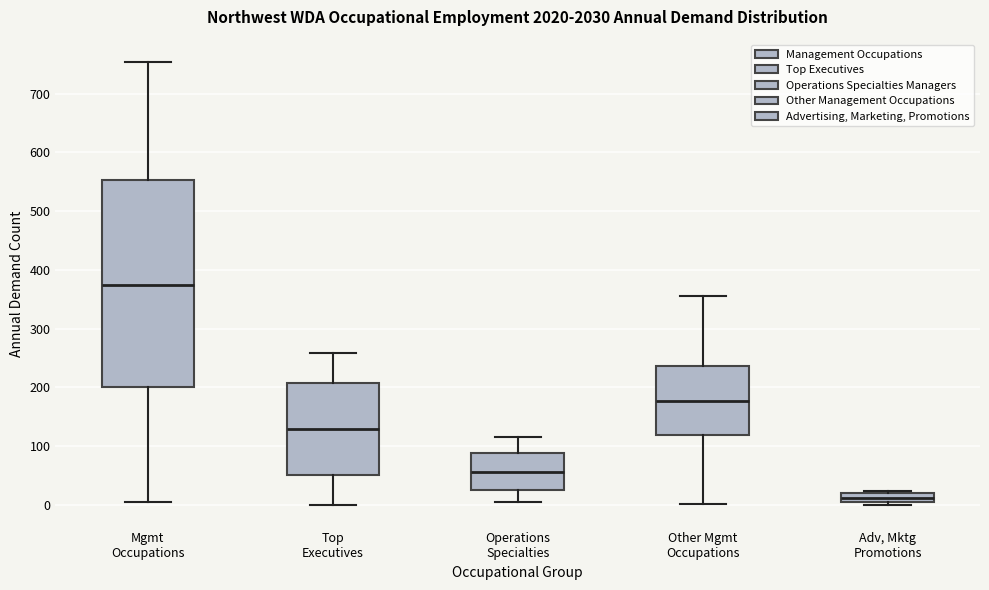

Comparing the boxes themselves (not the whiskers), which one is the tallest?

Mgmt Occupations